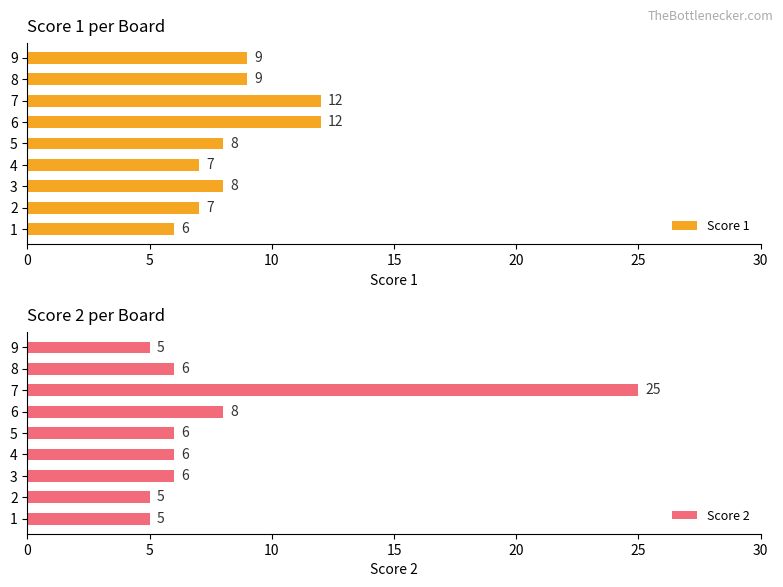

What is the average value of the Score 2 series?

8